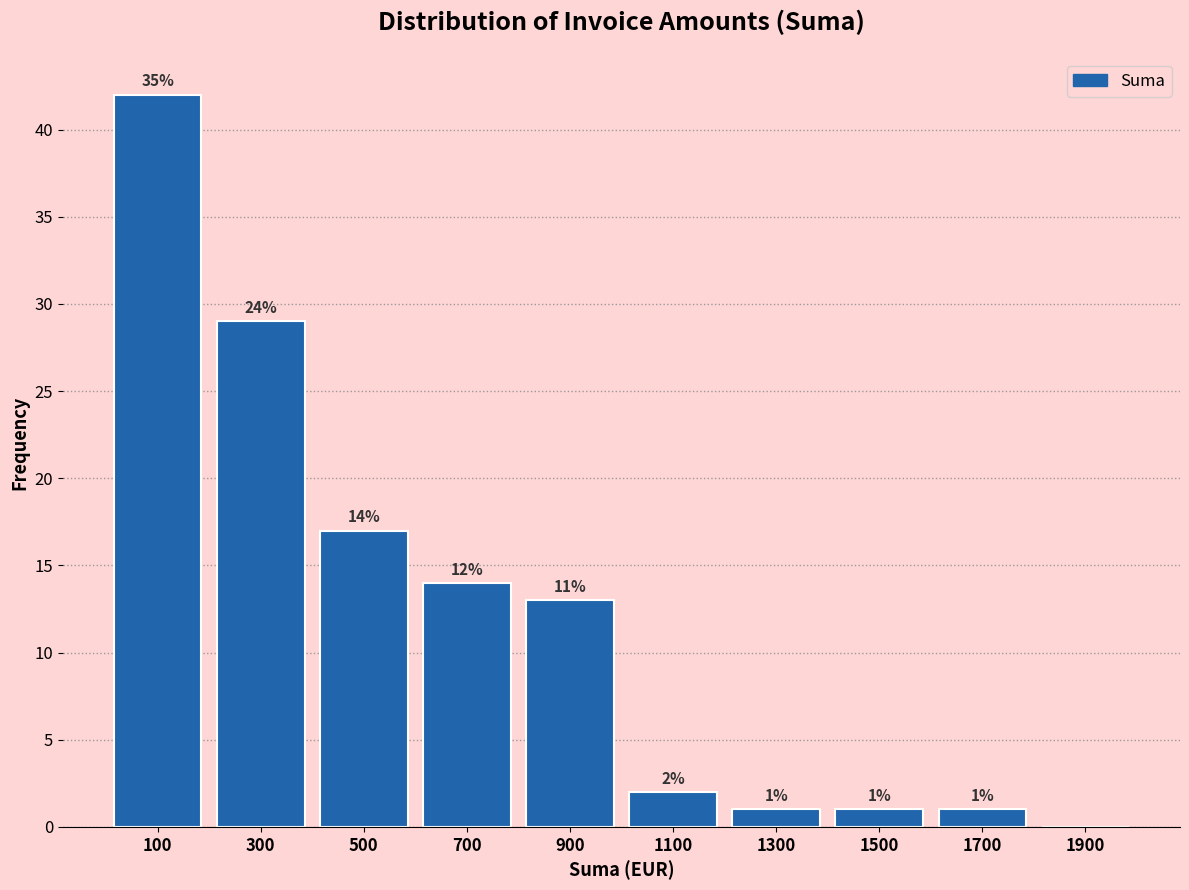

Which range on the x-axis has the tallest bar?

0 to 200